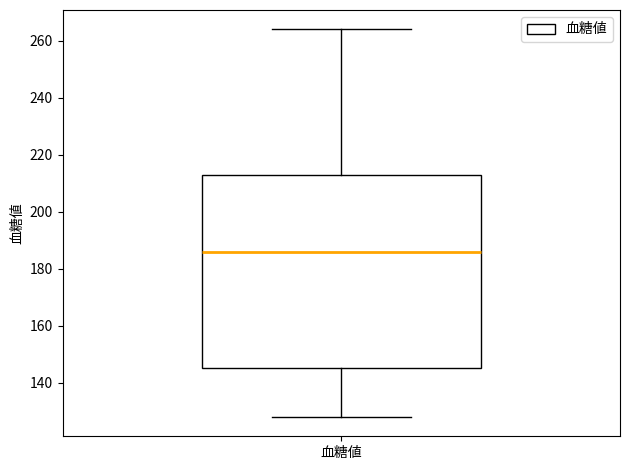

Transcribe this box plot: give where the median line is, the range the box spans, and where the two whiskers end, as read against the y-axis. The values are not printed on the chart, so give them approximately, as read against the axis.

median 186, box 146 to 212, whiskers 128 to 264